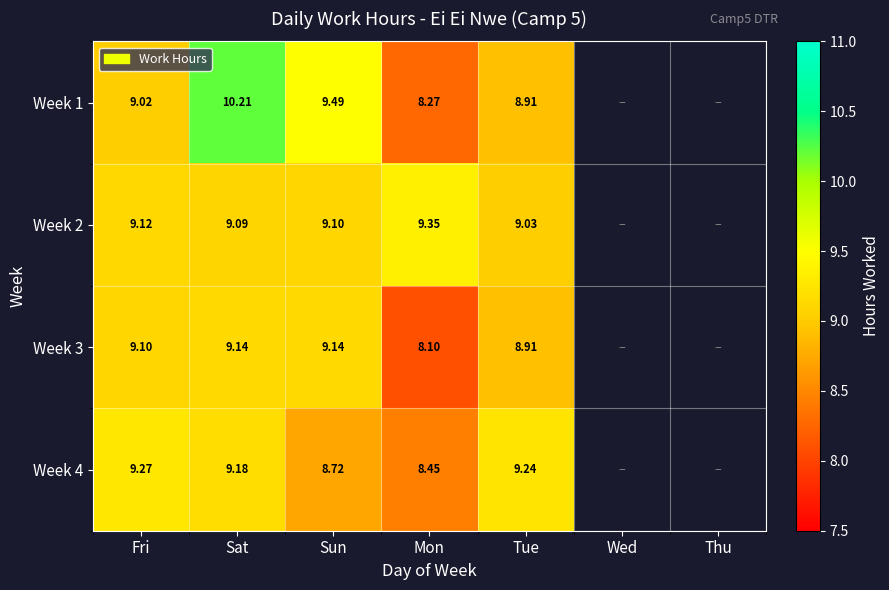

What is the total value across all series at Fri?

36.5